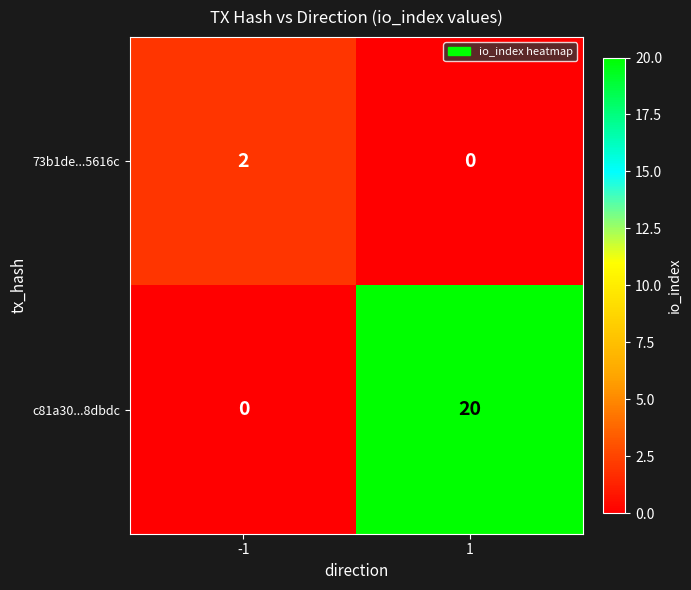

Count the number of data series in this chart.

2